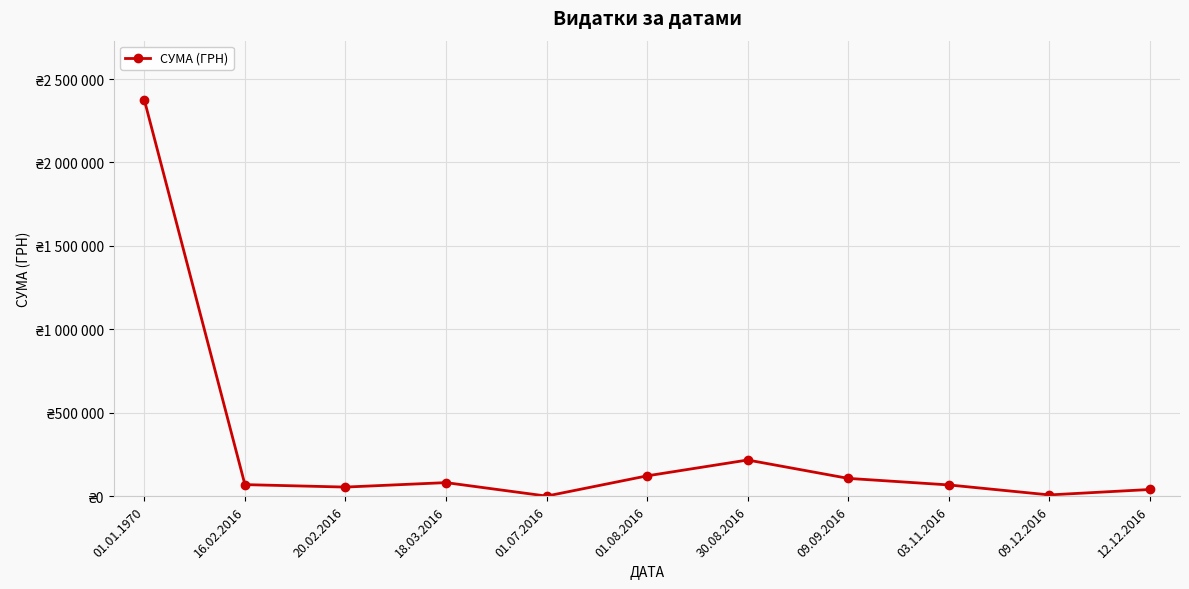

Does the chart have visible grid lines?

Yes